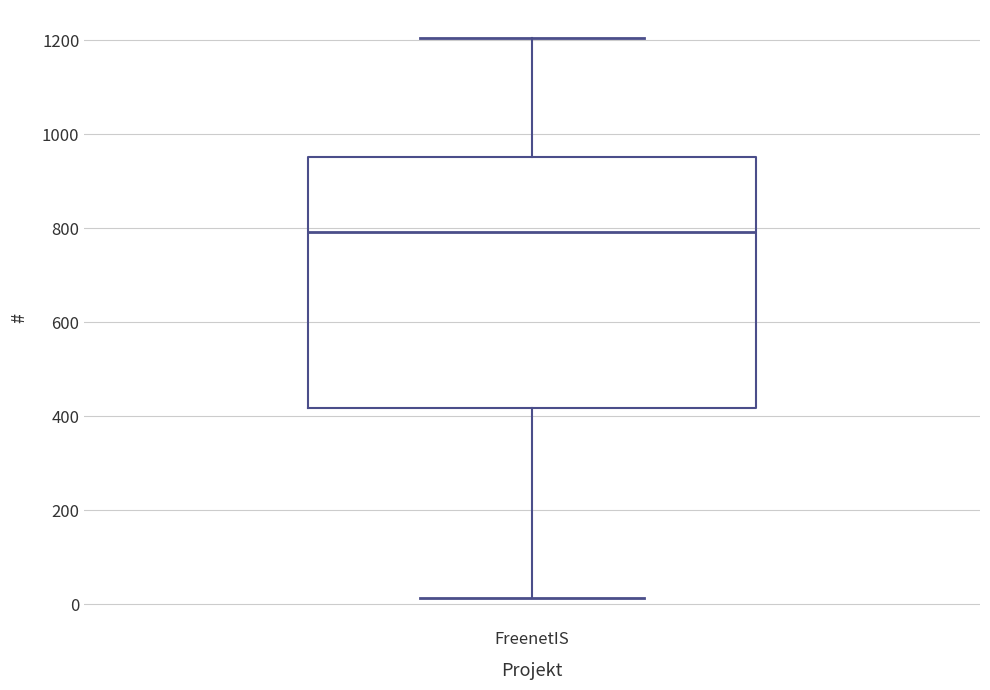

Where does the upper whisker of the box for FreenetIS end on the y-axis? The values are not printed on the chart, so give them approximately, as read against the axis.

1200